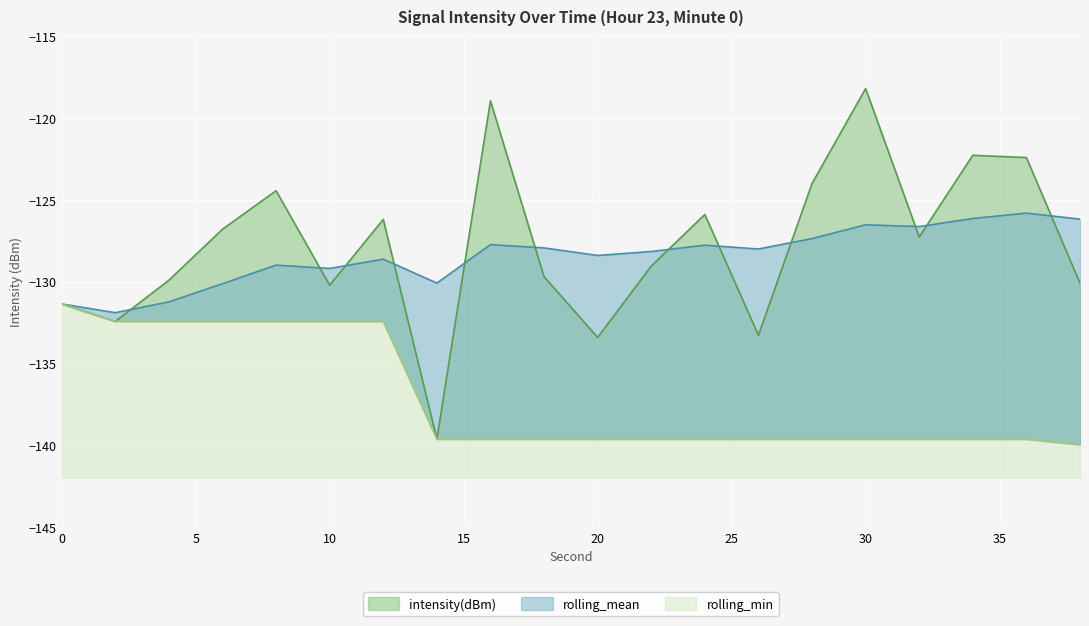

True or false: rolling_min and rolling_mean cross at least once.

False